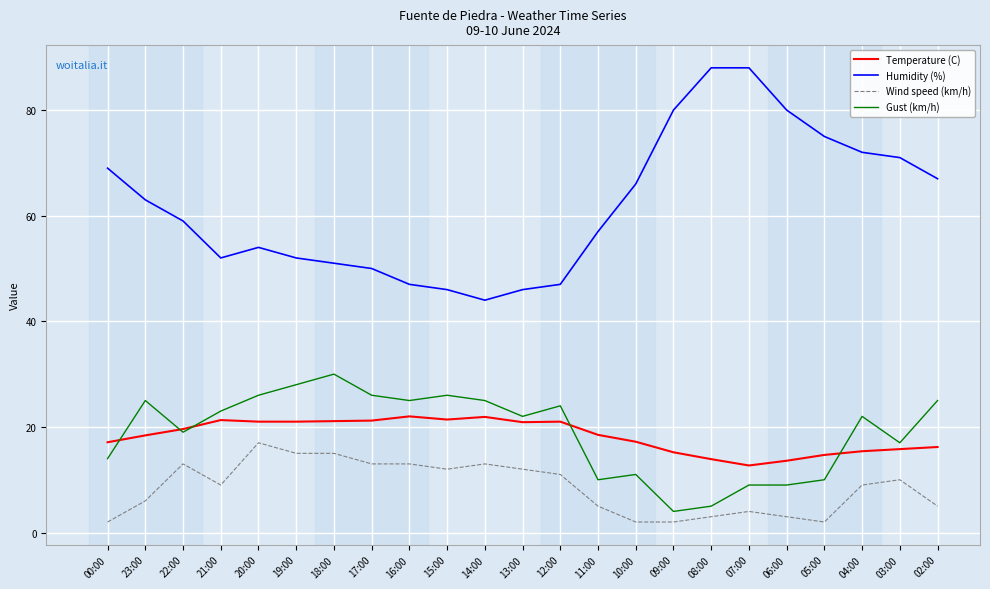

What is the difference between the highest and lowest values at 04:00?

63.0